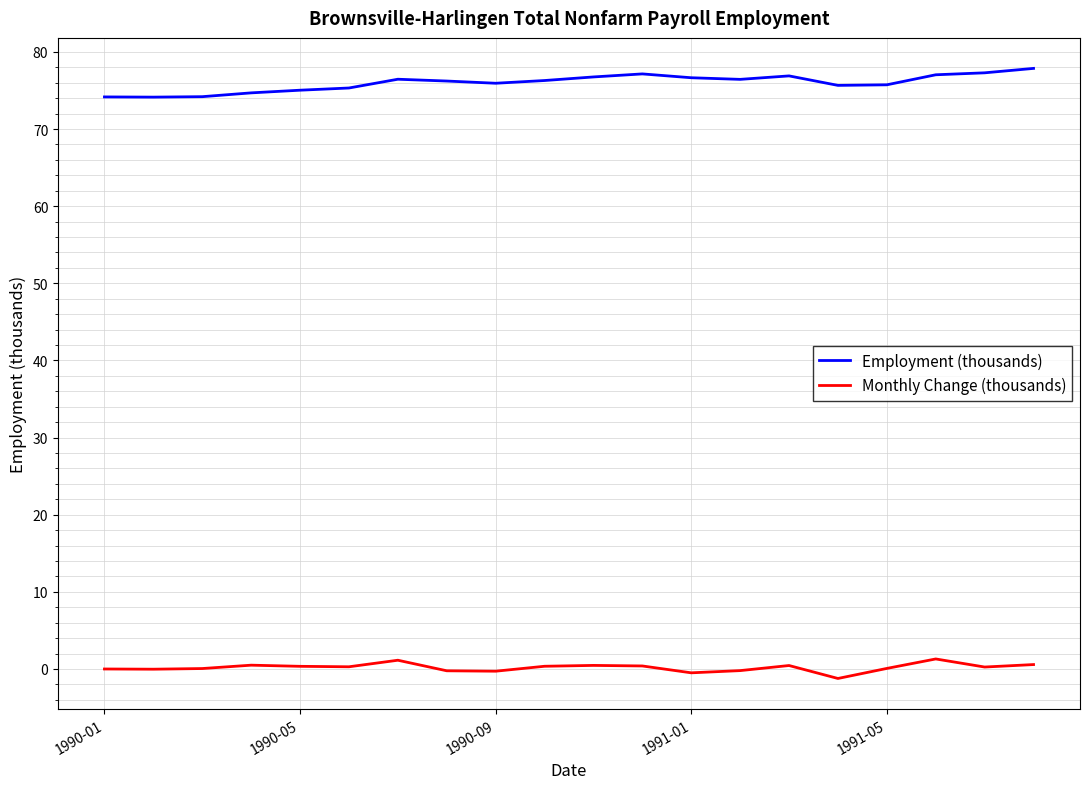

What is the difference between the maximum and minimum values in the Monthly Change (thousands) series?

2.5